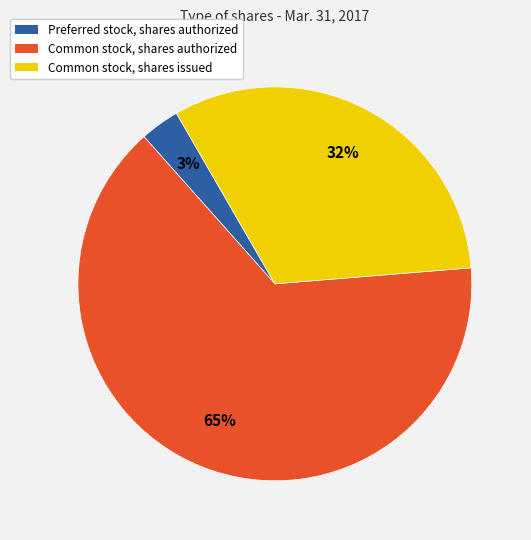

Approximately how many times larger is the value at Preferred stock, shares authorized compared to Common stock, shares issued?

0.1